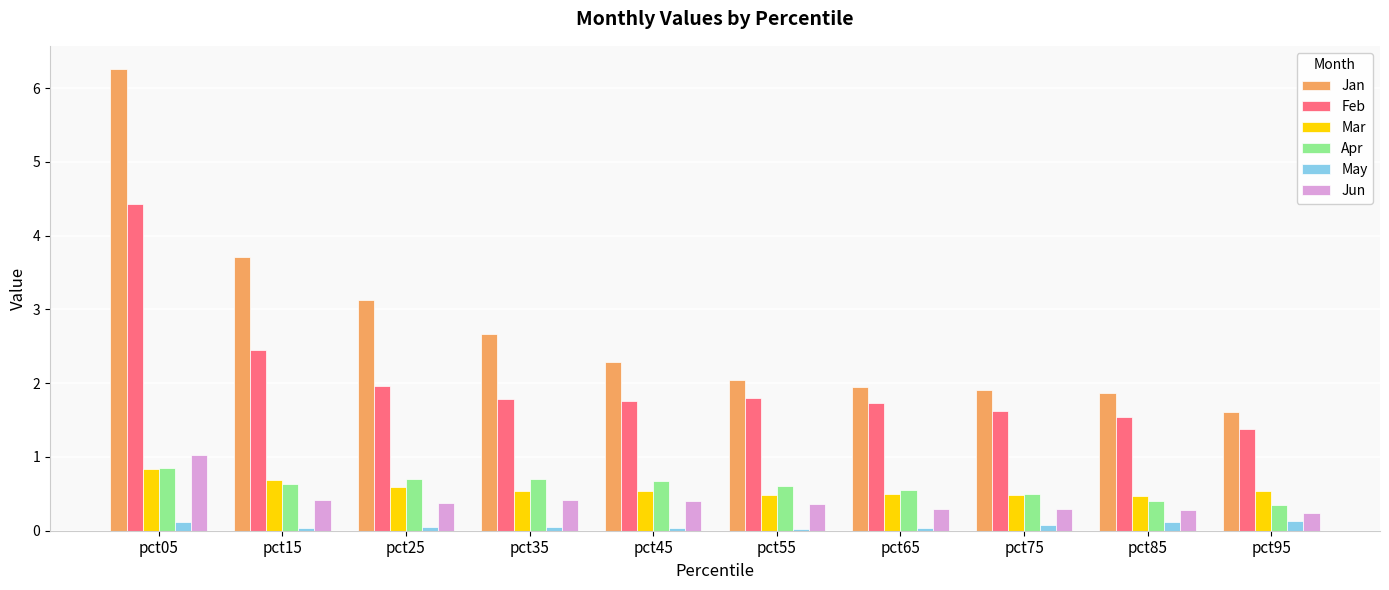

At how many categories does at least one series exceed 4?

1